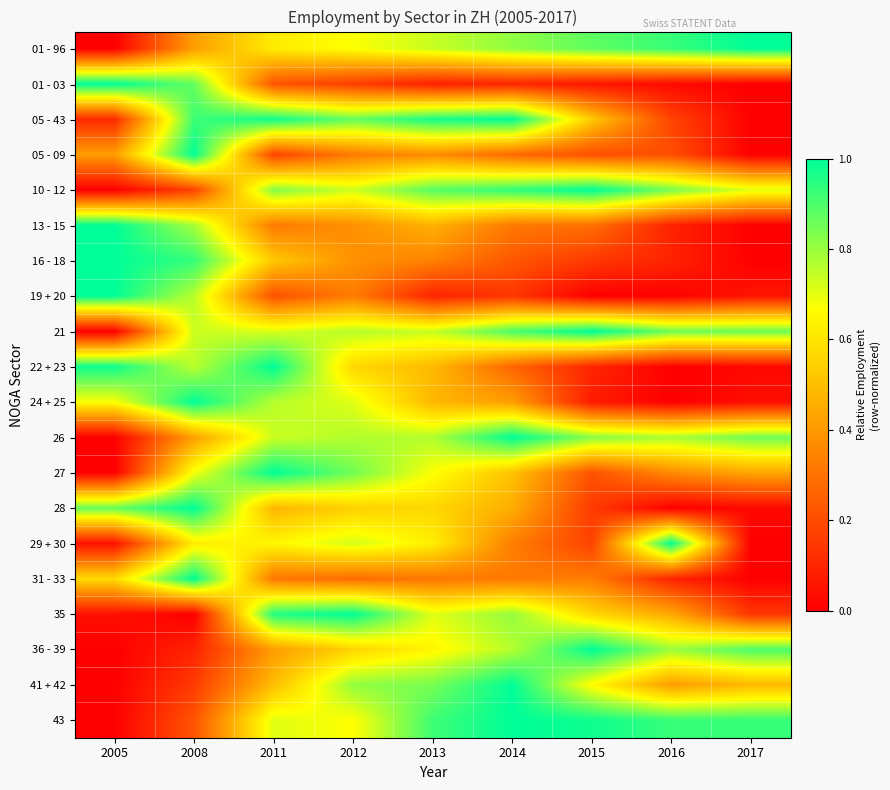

Reading left to right, list all the values displayed in this chart.

01 - 96: 2005=0.0	2008=0.4	2011=0.6	2012=0.7	2013=0.7	2014=0.8	2015=0.9	2016=0.9	2017=1.0
01 - 03: 2005=1.0	2008=0.9	2011=0.2	2012=0.2	2013=0.1	2014=0.1	2015=0.1	2016=0.0	2017=0.0
05 - 43: 2005=0.1	2008=0.9	2011=1.0	2012=0.9	2013=1.0	2014=1.0	2015=0.5	2016=0.2	2017=0.0
05 - 09: 2005=0.4	2008=1.0	2011=0.2	2012=0.3	2013=0.4	2014=0.3	2015=0.2	2016=0.2	2017=0.0
10 - 12: 2005=0.0	2008=0.2	2011=0.8	2012=0.7	2013=0.9	2014=0.9	2015=1.0	2016=0.8	2017=0.7
13 - 15: 2005=1.0	2008=0.8	2011=0.3	2012=0.4	2013=0.5	2014=0.3	2015=0.3	2016=0.1	2017=0.0
16 - 18: 2005=1.0	2008=0.9	2011=0.5	2012=0.4	2013=0.3	2014=0.2	2015=0.1	2016=0.1	2017=0.0
19 + 20: 2005=1.0	2008=0.8	2011=0.2	2012=0.3	2013=0.1	2014=0.1	2015=0.0	2016=0.0	2017=0.1
21: 2005=0.0	2008=0.7	2011=0.7	2012=0.8	2013=0.7	2014=0.9	2015=1.0	2016=0.9	2017=0.9
22 + 23: 2005=1.0	2008=0.8	2011=1.0	2012=0.6	2013=0.5	2014=0.3	2015=0.1	2016=0.0	2017=0.0
24 + 25: 2005=0.7	2008=1.0	2011=0.8	2012=0.7	2013=0.5	2014=0.4	2015=0.1	2016=0.0	2017=0.0
26: 2005=0.0	2008=0.4	2011=0.7	2012=0.8	2013=0.8	2014=1.0	2015=0.8	2016=0.8	2017=0.9
27: 2005=0.0	2008=0.7	2011=1.0	2012=0.9	2013=0.7	2014=0.5	2015=0.2	2016=0.4	2017=0.4
28: 2005=0.9	2008=1.0	2011=0.5	2012=0.5	2013=0.6	2014=0.5	2015=0.2	2016=0.0	2017=0.0
29 + 30: 2005=0.0	2008=0.6	2011=0.6	2012=0.7	2013=0.6	2014=0.3	2015=0.2	2016=1.0	2017=0.0
31 - 33: 2005=0.6	2008=1.0	2011=0.3	2012=0.3	2013=0.3	2014=0.3	2015=0.3	2016=0.1	2017=0.0
35: 2005=0.0	2008=0.0	2011=1.0	2012=1.0	2013=0.7	2014=0.8	2015=0.6	2016=0.4	2017=0.1
36 - 39: 2005=0.0	2008=0.1	2011=0.4	2012=0.6	2013=0.6	2014=0.8	2015=1.0	2016=0.8	2017=0.9
41 + 42: 2005=0.0	2008=0.2	2011=0.5	2012=0.8	2013=0.8	2014=1.0	2015=0.7	2016=0.4	2017=0.5
43: 2005=0.0	2008=0.2	2011=0.7	2012=0.7	2013=0.9	2014=1.0	2015=1.0	2016=0.9	2017=0.9